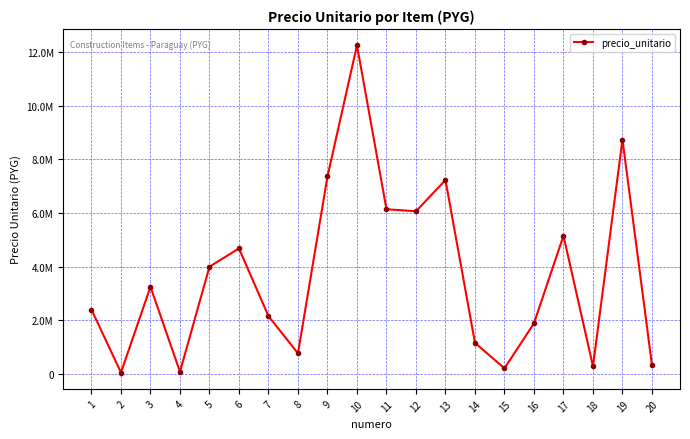

Does the chart have visible grid lines?

Yes